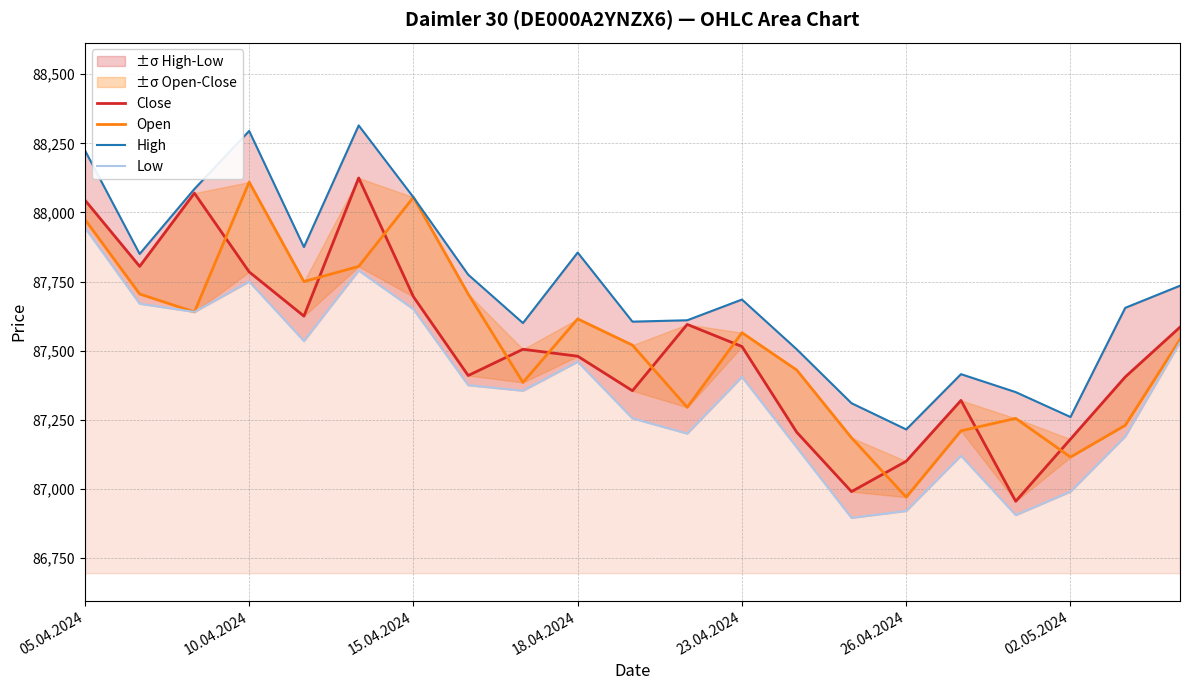

List the series in order of their peak value, lowest first.

Low, Open, Close, High